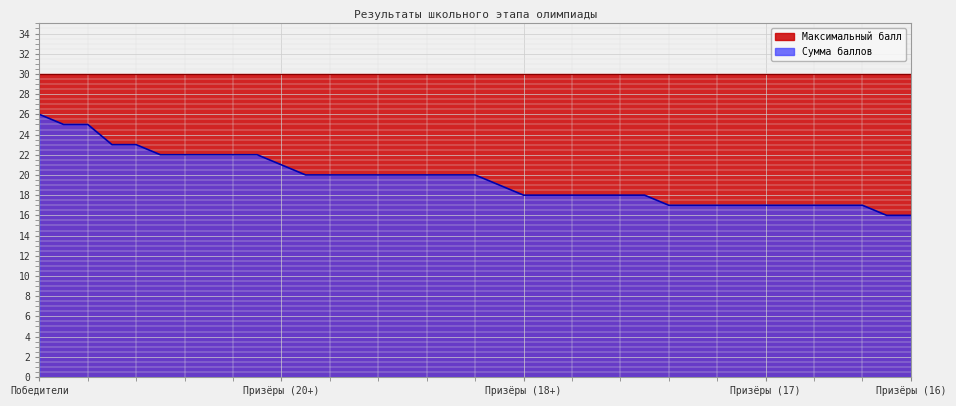

True or false: the data shows 25 at 2.

True